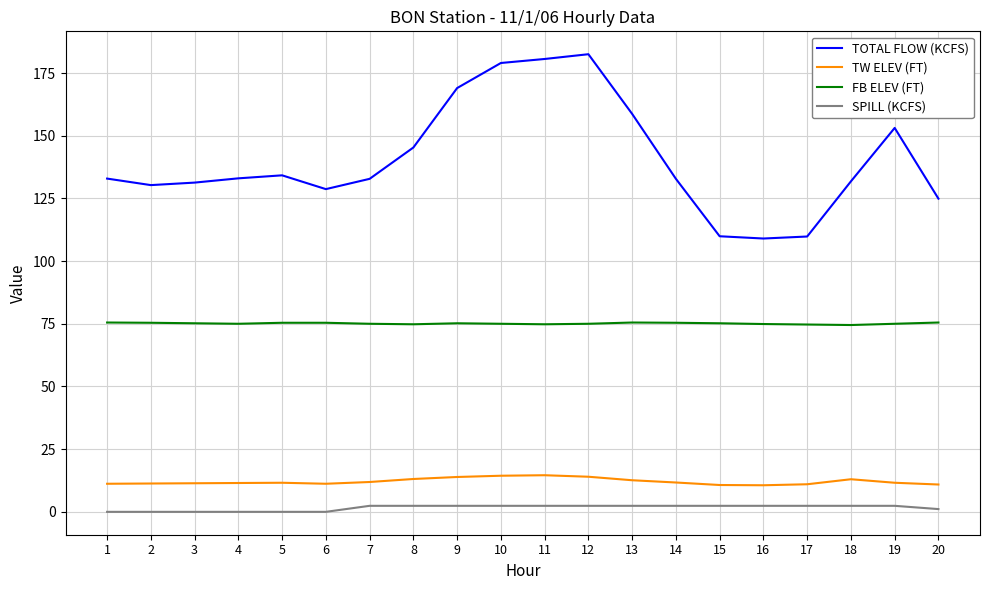

True or false: FB ELEV (FT) has a value of 135.0 at 12.

False